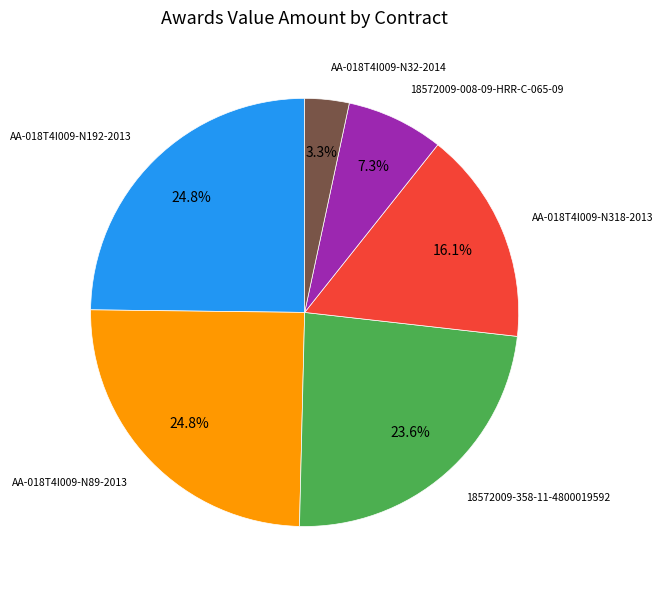

Does any single category account for the majority?

No